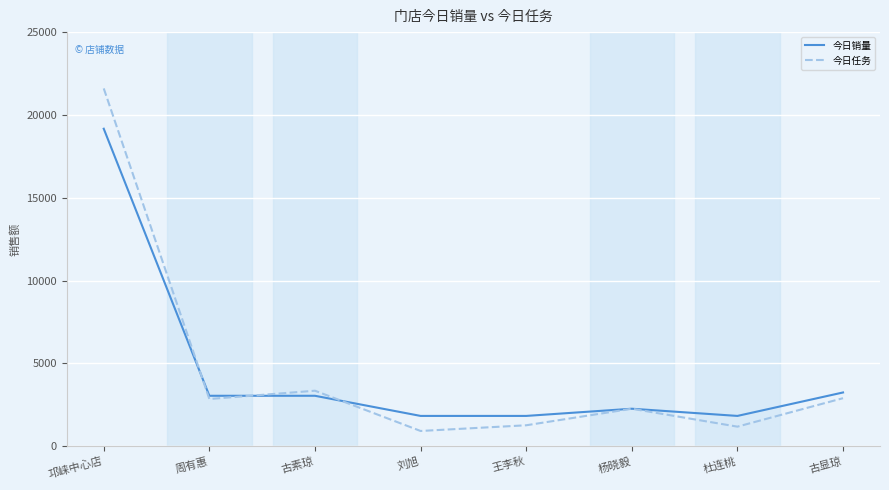

True or false: 今日任务 has more than 1 interior local peaks.

True